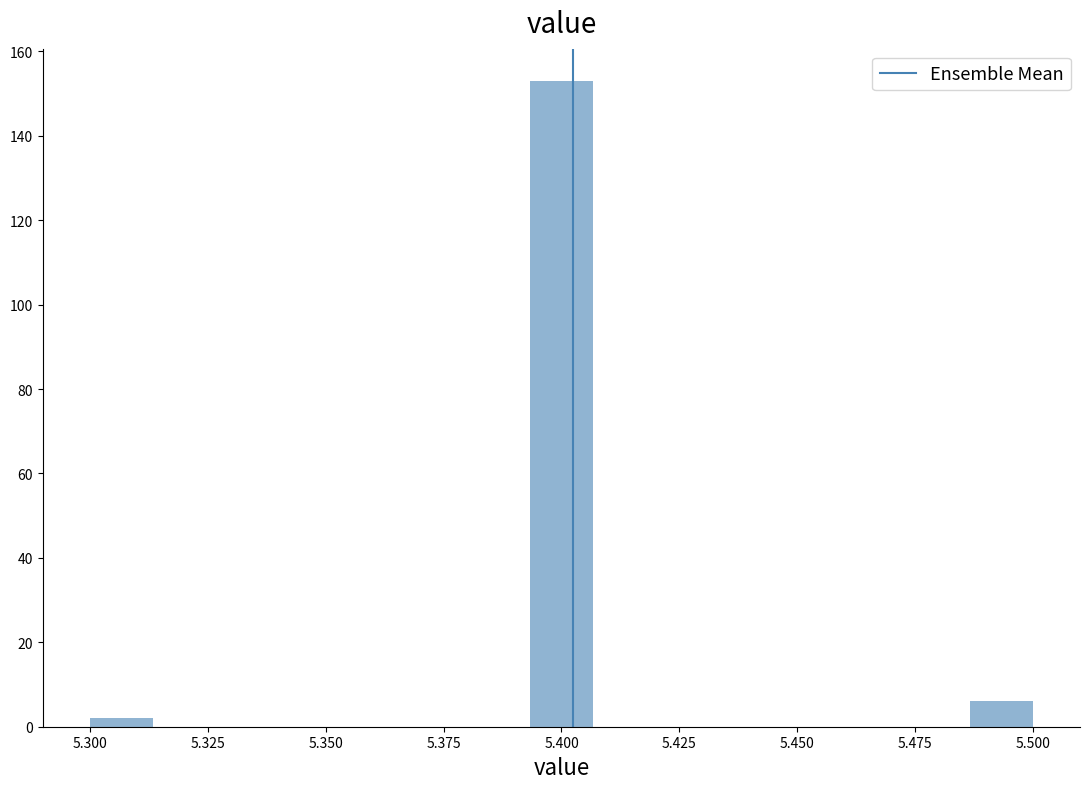

Read against the x-axis, roughly where is the centre of the tallest bar?

5.400